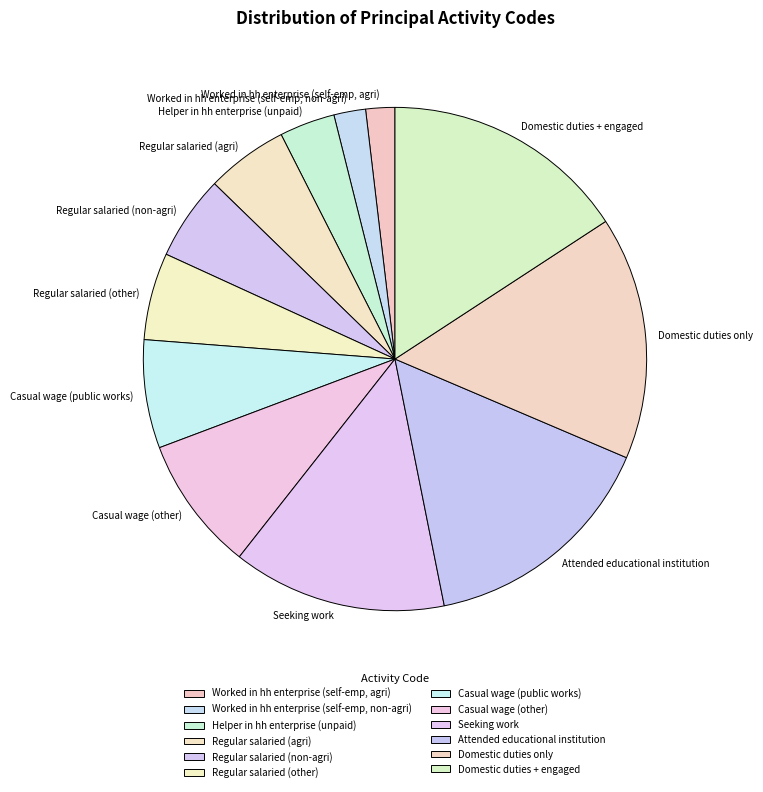

Does any single category account for the majority?

No